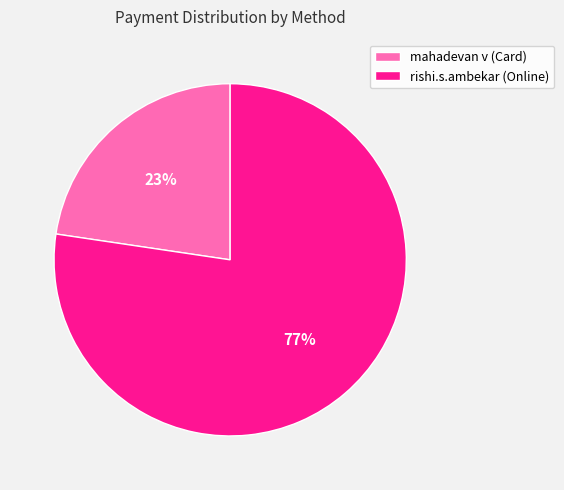

Which category has the biggest portion of the pie?

rishi.s.ambekar (Online)